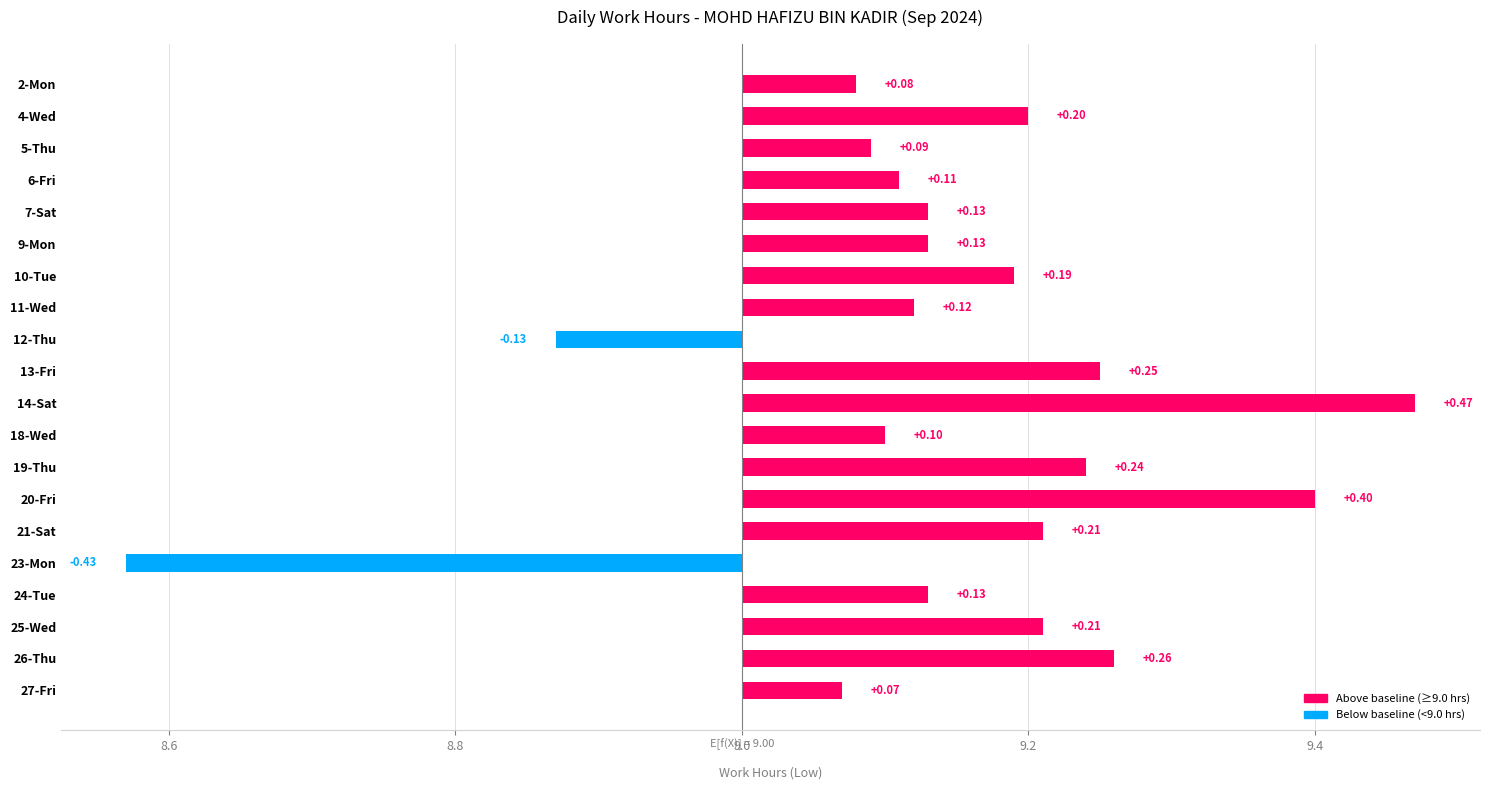

Reading right to left, list all the values displayed in this chart.

0.1	0.3	0.2	0.1	-0.4	0.2	0.4	0.2	0.1	0.5	0.2	-0.1	0.1	0.2	0.1	0.1	0.1	0.1	0.2	0.1